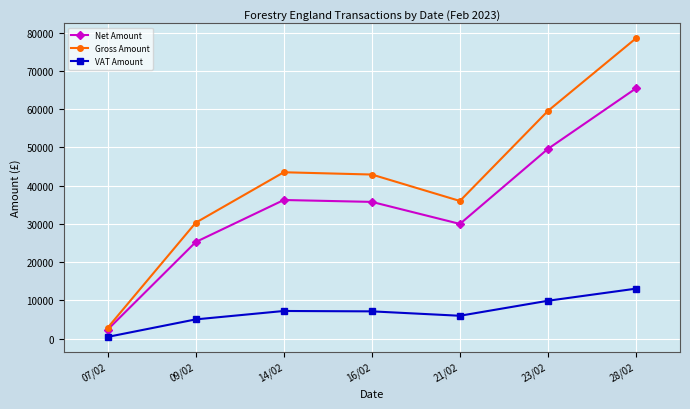

True or false: Net Amount and VAT Amount cross at least once.

False